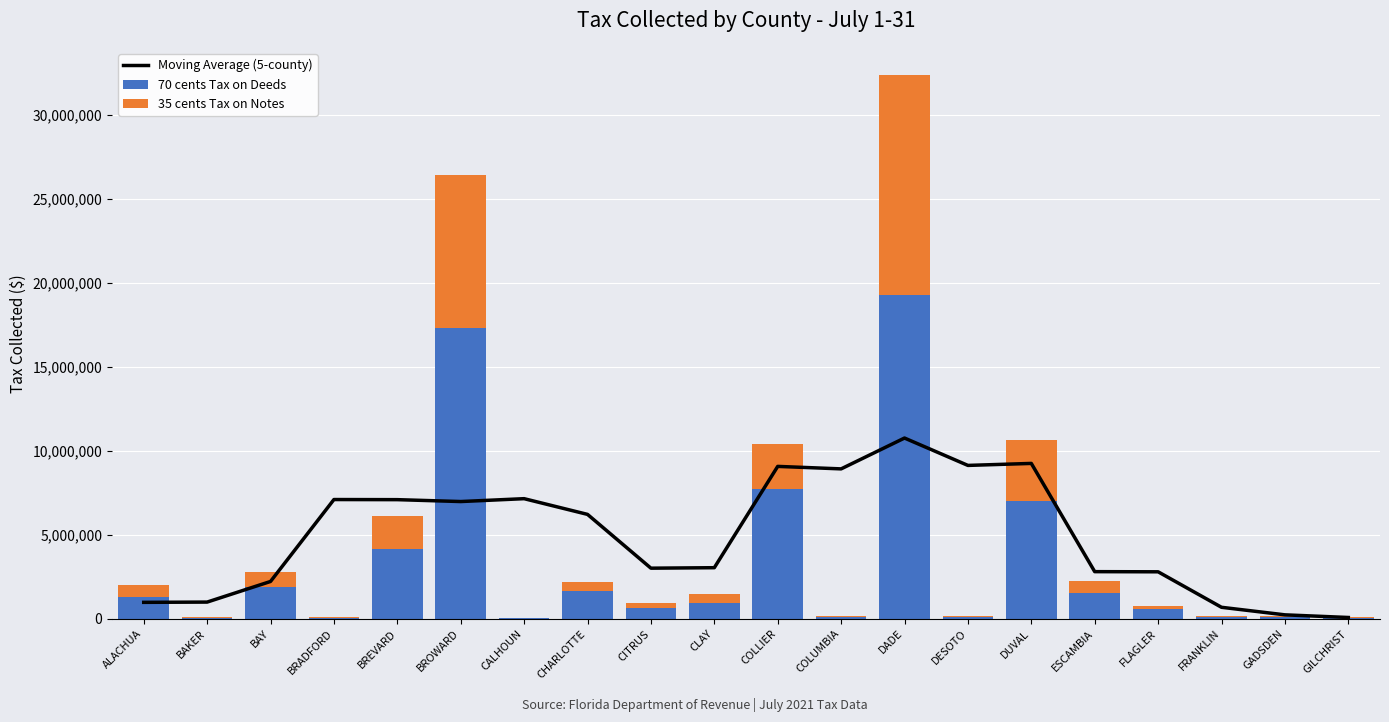

How many data points in 70 cents Tax on Deeds are less than 938566?

10